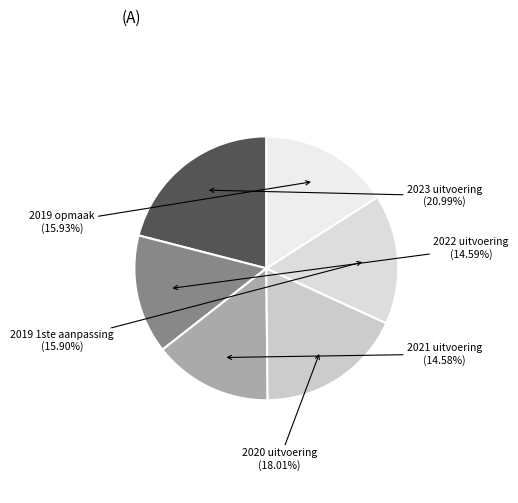

What percentage is the 2019 opmaak slice, to the nearest percent?

16%